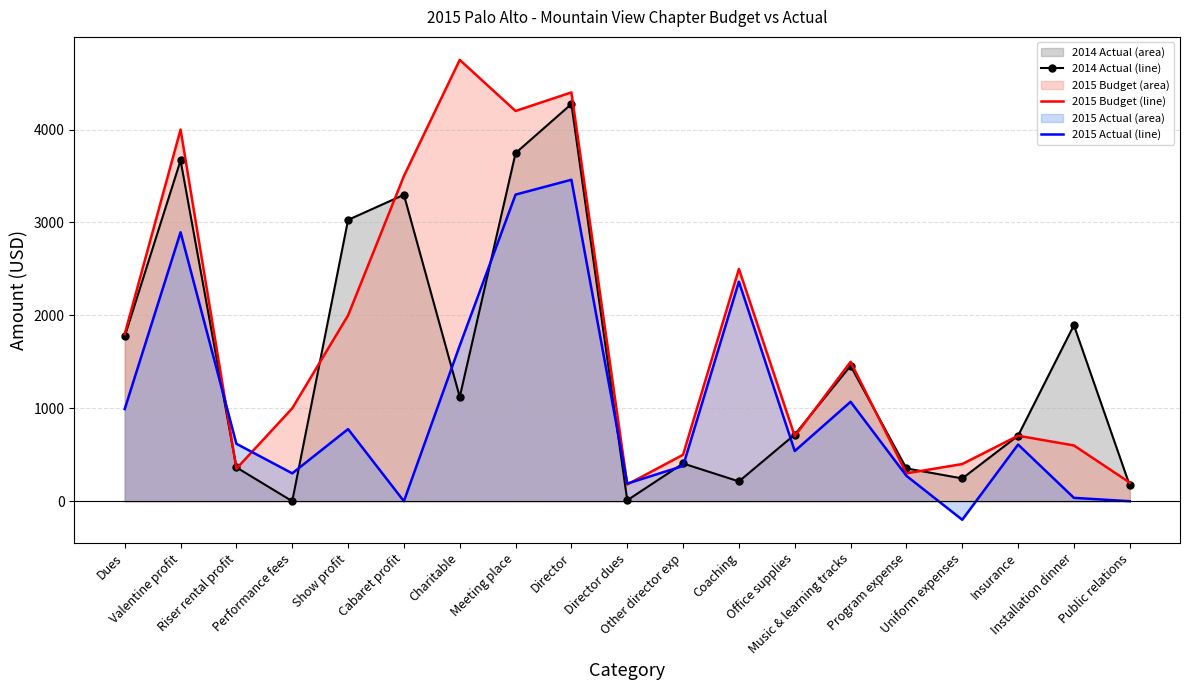

What is the total value across all series at Office supplies?

1957